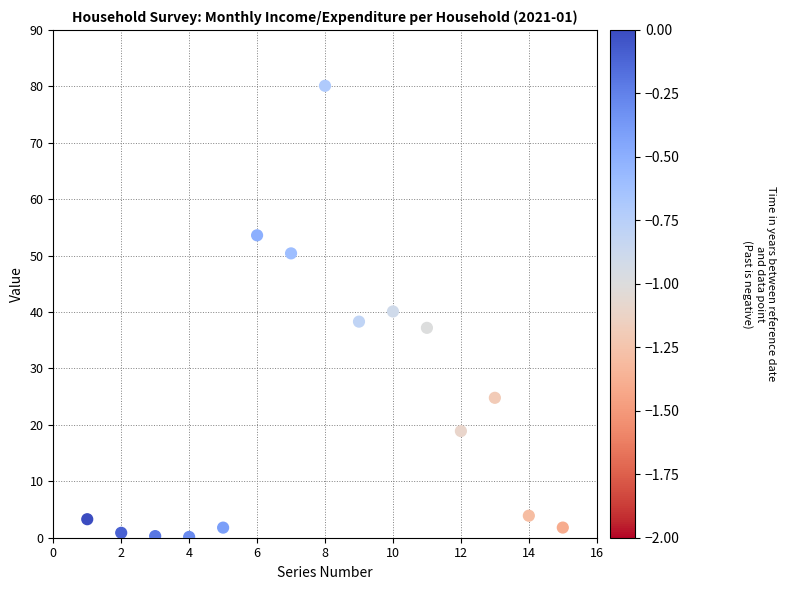

What is the range of Y values (max minus min)?

80.0